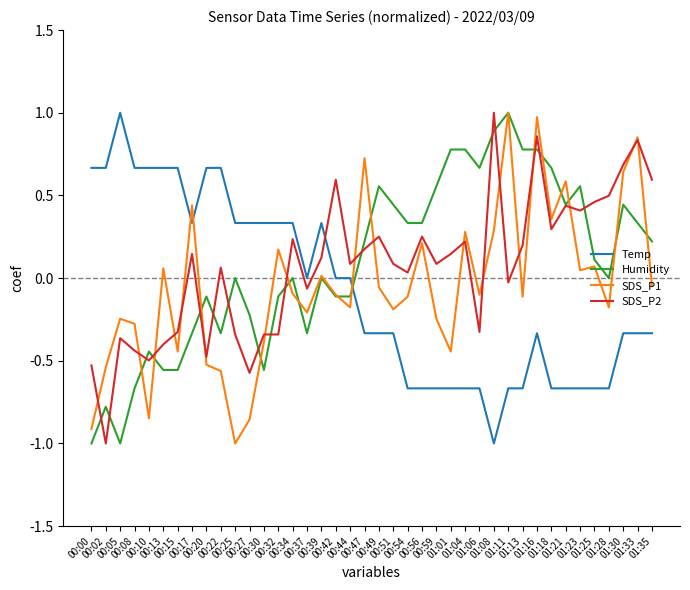

What is the minimum value for SDS_P1?

-1.0